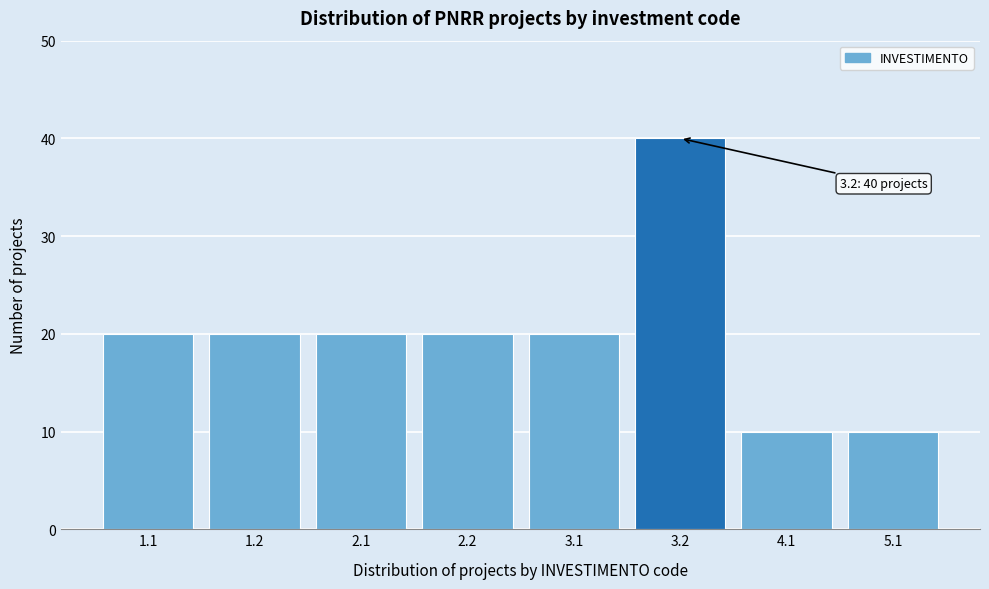

Reading left to right, transcribe all the data shown in this chart.

1.1=20	1.2=20	2.1=20	2.2=20	3.1=20	3.2=40	4.1=10	5.1=10